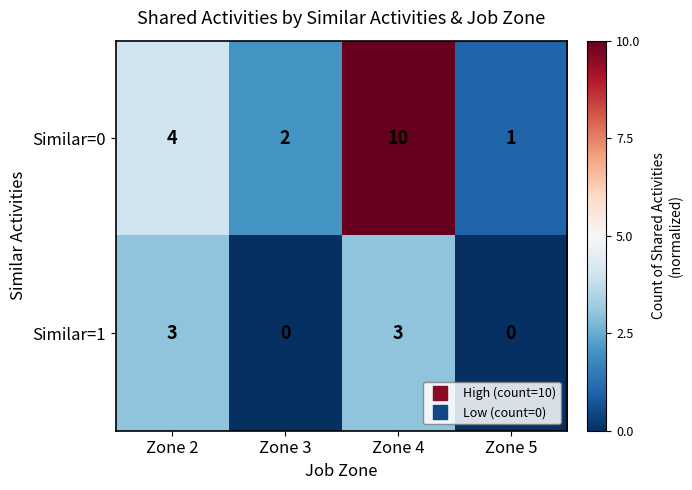

What is the sum of the Similar=1 values at Zone 4 and Zone 3?

3